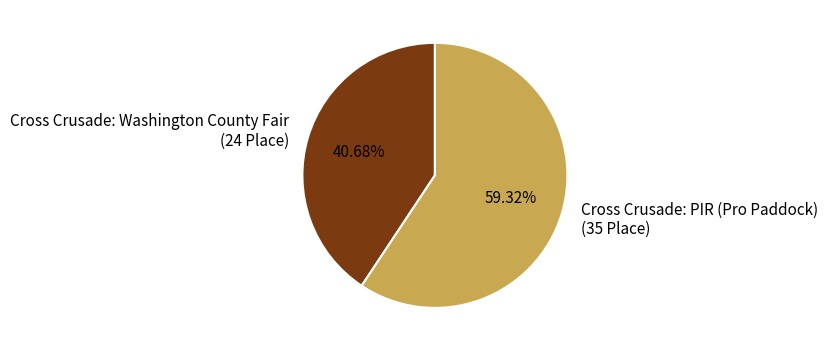

Combined, do Cross Crusade: Washington County Fair and Cross Crusade: PIR (Pro Paddock) account for over 50%?

Yes